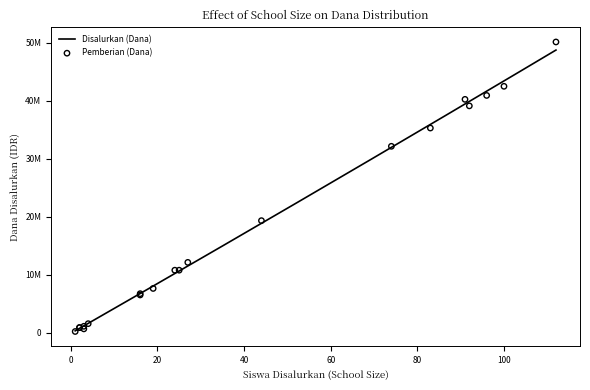

Which series has the widest spread of Y values?

Disalurkan (Dana)